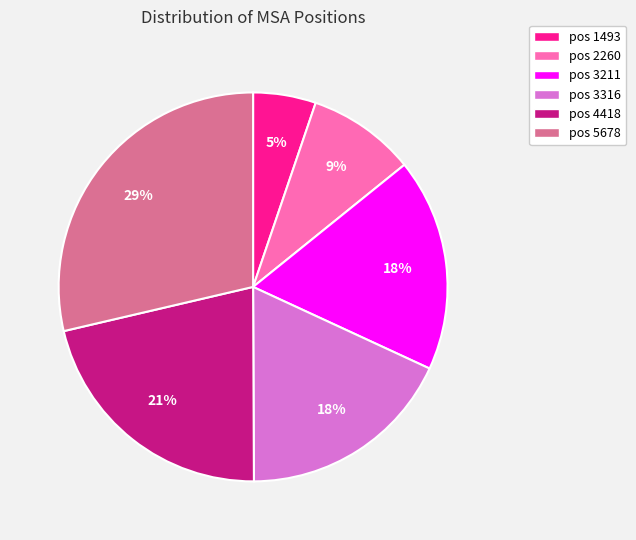

What is the ratio of the value at pos 3211 to the value at pos 3316?

1.0